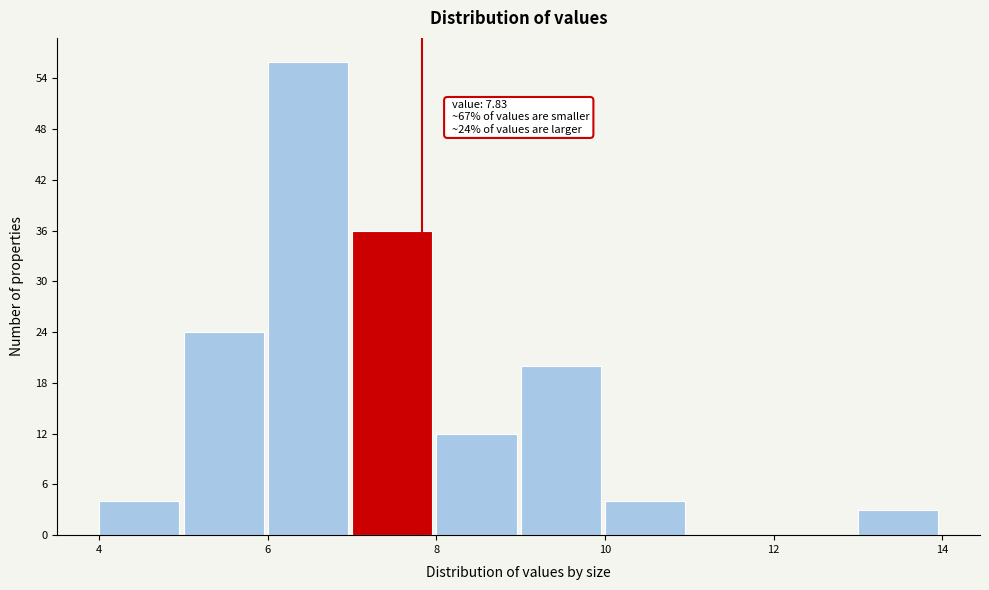

Over which range of the x-axis is the bar tallest?

6 to 7